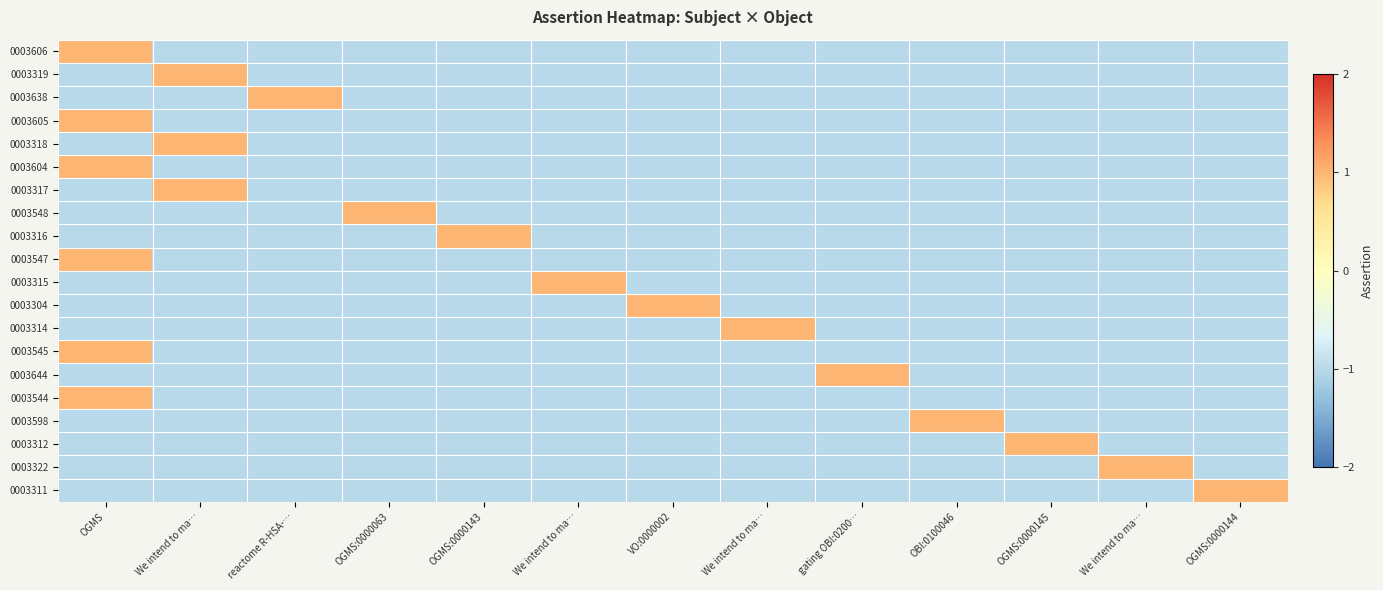

What is the total value across all series at OBI:0100046?

-18